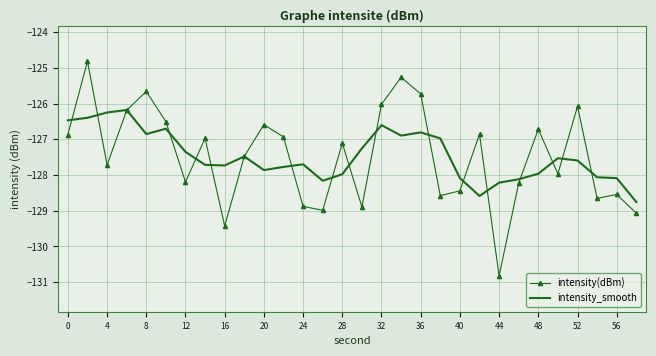

What is the highest value of the intensity_smooth series?

-126.2